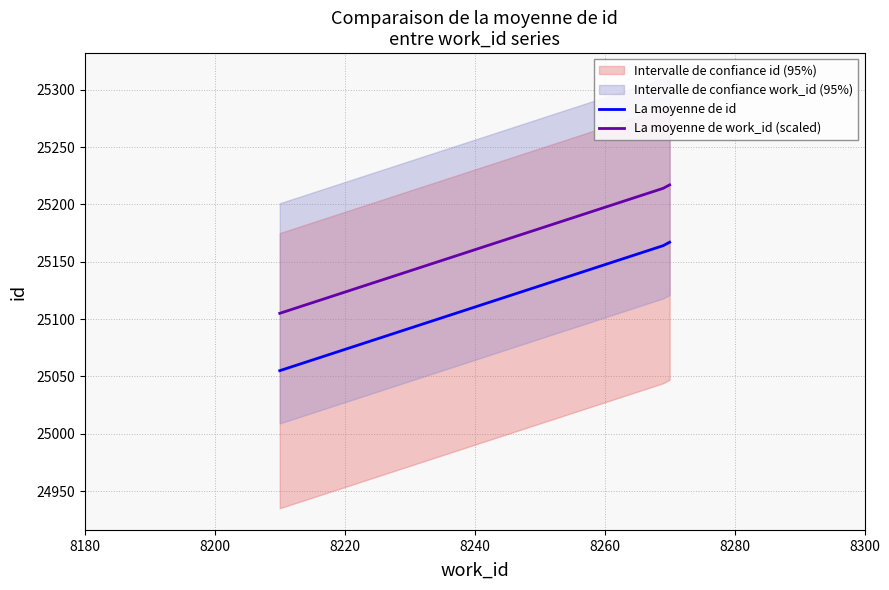

What is the minimum value for La moyenne de work_id (scaled)?

25105